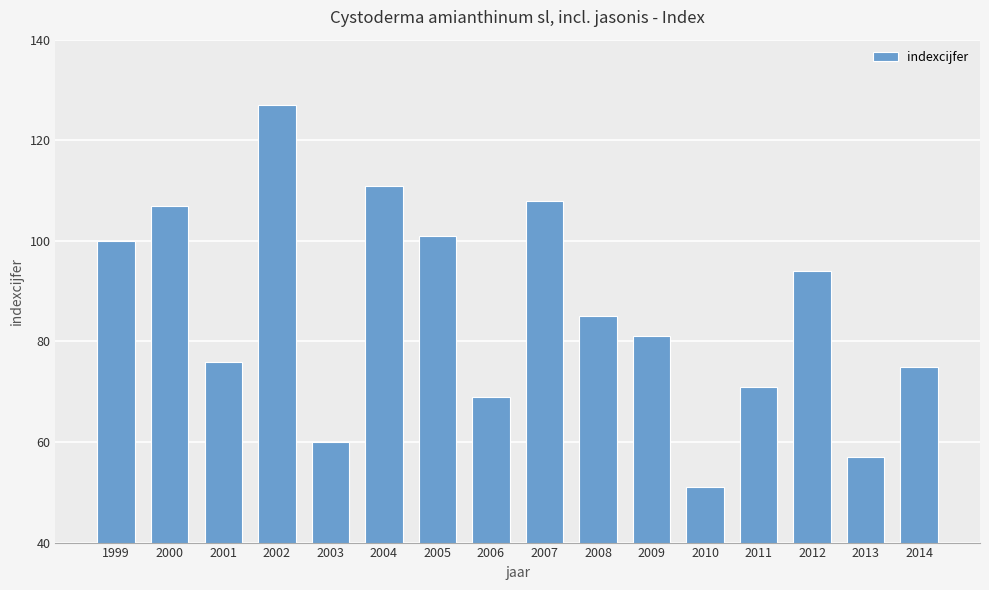

At which label does the data first exceed 85?

1999